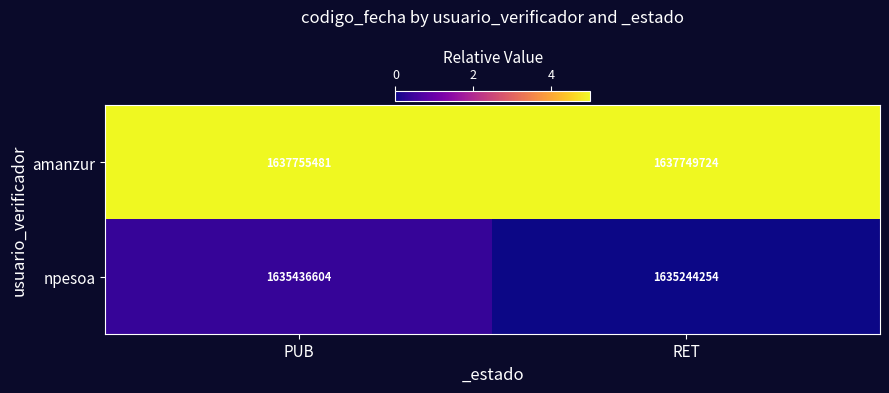

Between PUB and RET, which series saw the biggest shift?

npesoa